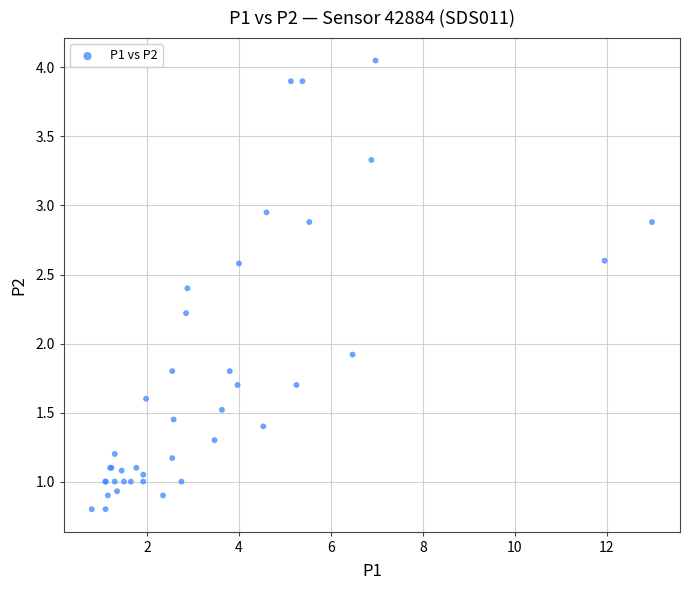

What Y value in the scatter plot is closest to 2?

1.9